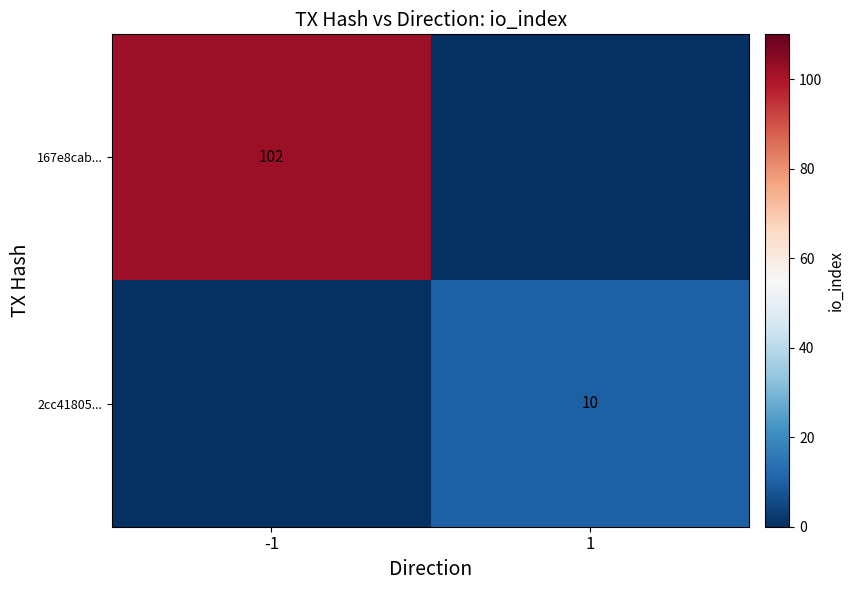

Is it true that 167e8cab... equals 102 at -1?

True